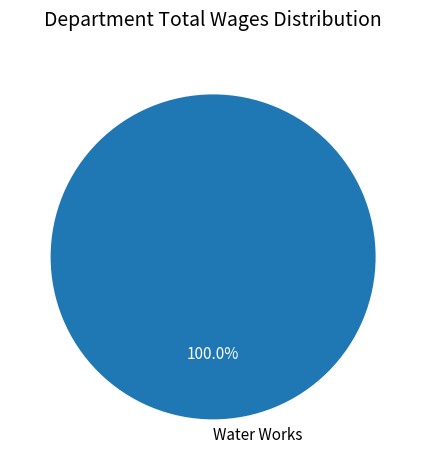

Rank the categories by value from lowest to highest.

Water Works